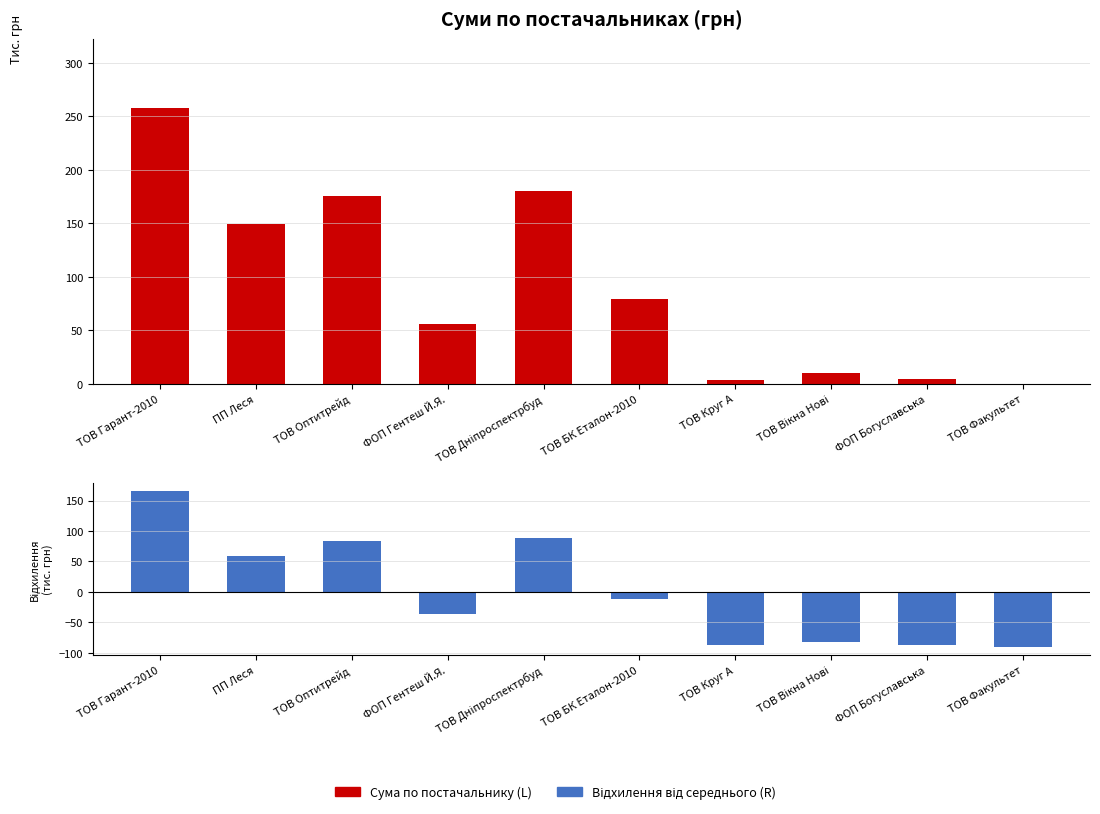

What is the sum of the Сума по постачальнику (L) values at ТОВ Факультет and ТОВ Оптитрейд?

175.8